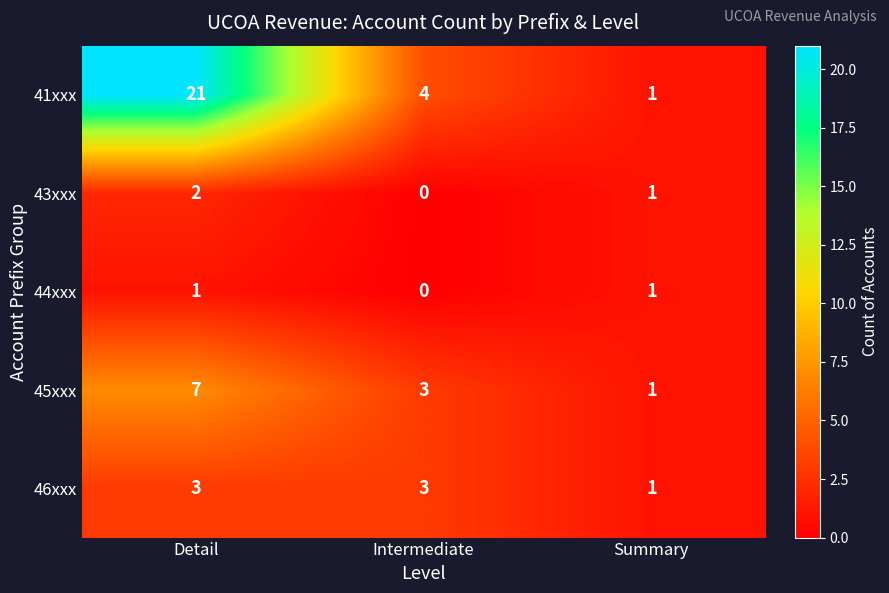

Is it true that 44xxx equals 0 at Detail?

False